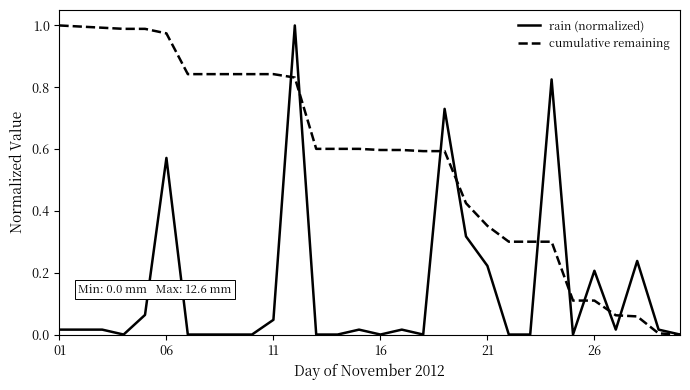

What are all the series names shown in the legend?

rain (normalized), cumulative remaining